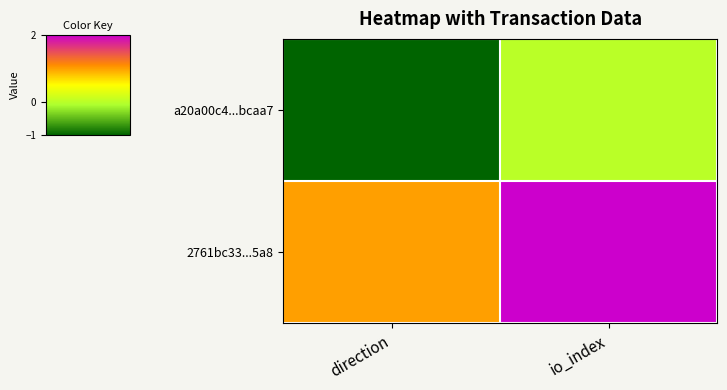

What is the difference between the highest and lowest values at io_index?

2